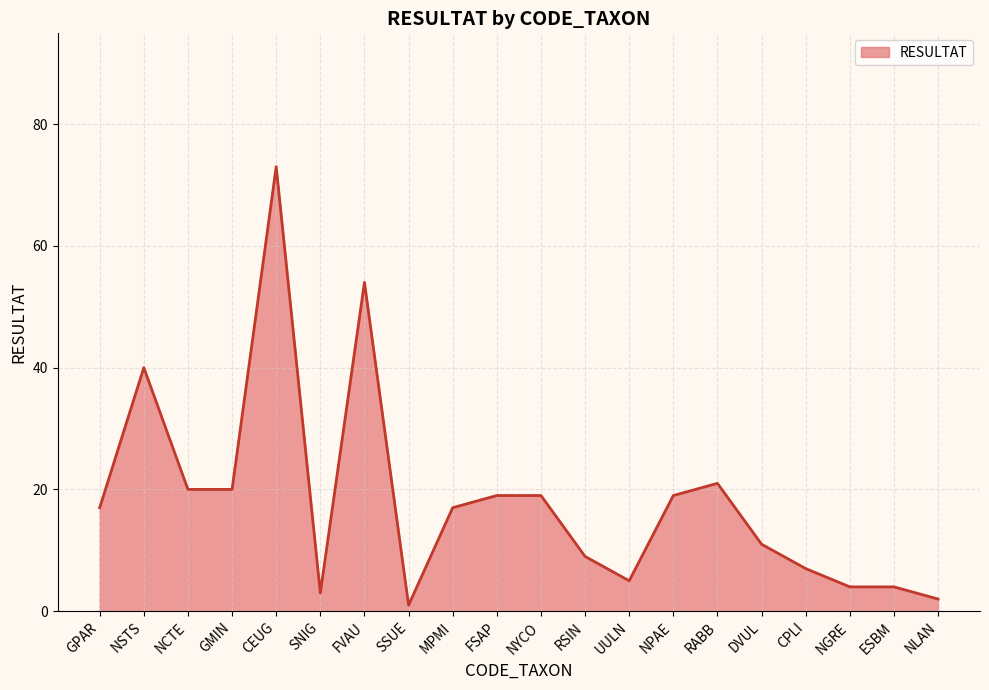

Is it true that the value at CEUG is 117?

False